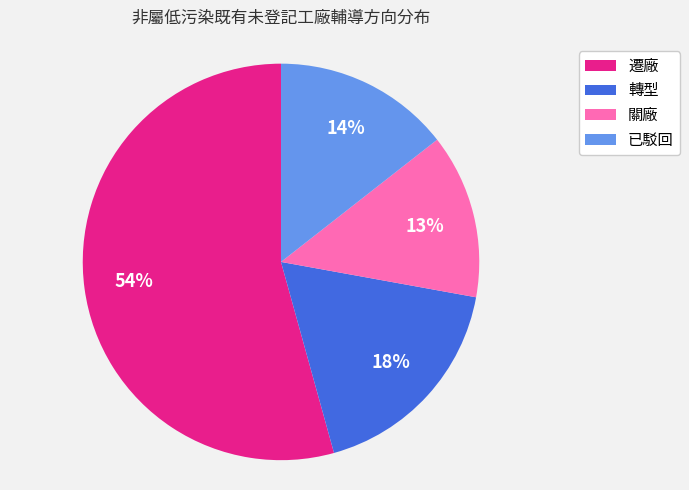

Which has a higher value, 關廠 or 已駁回?

已駁回